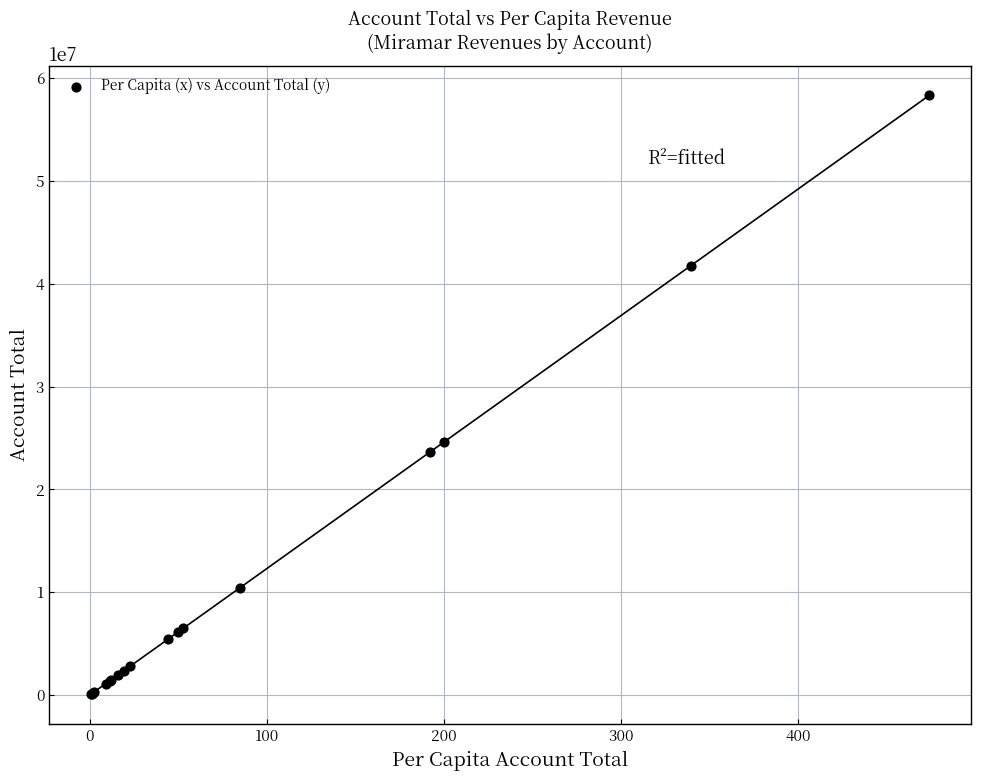

What Y value in the scatter plot is closest to 29204034?

24600182